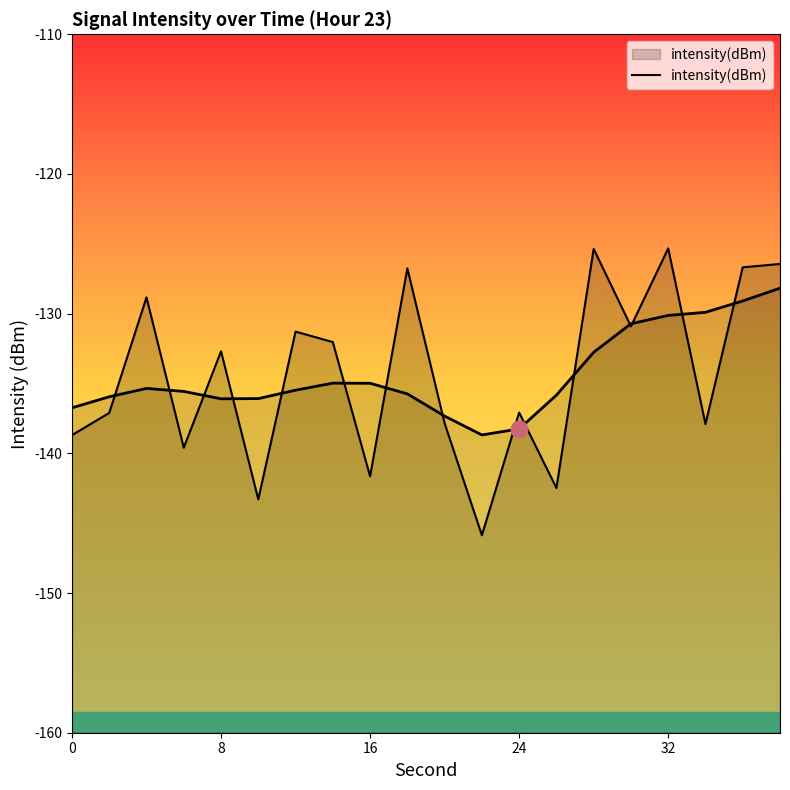

The value at 8 is -195.5. True or false?

False